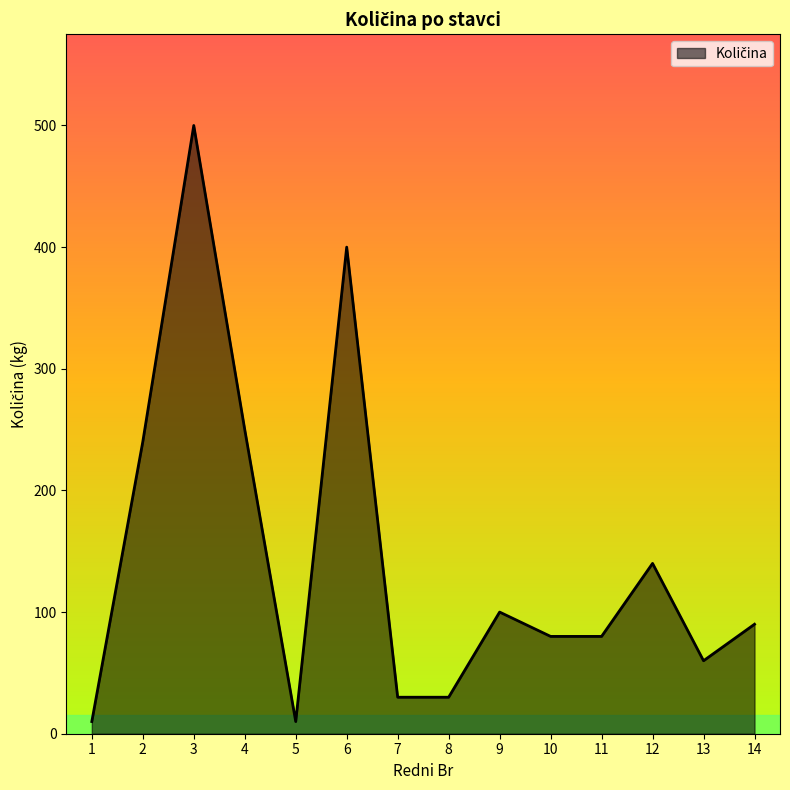

How many lines are shown in the chart?

1